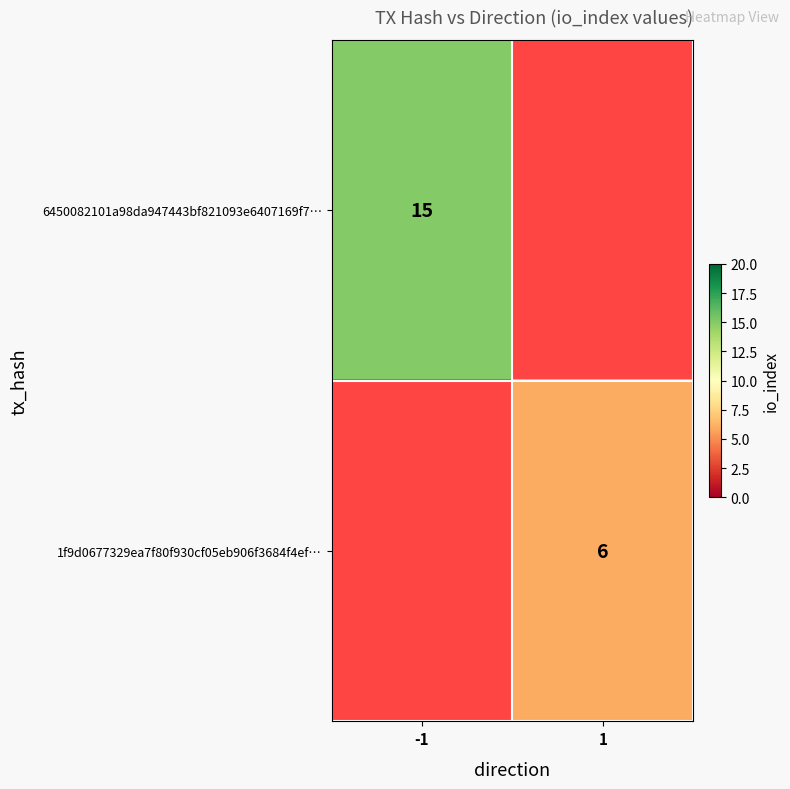

At which category does the chart reach its minimum across all series?

1